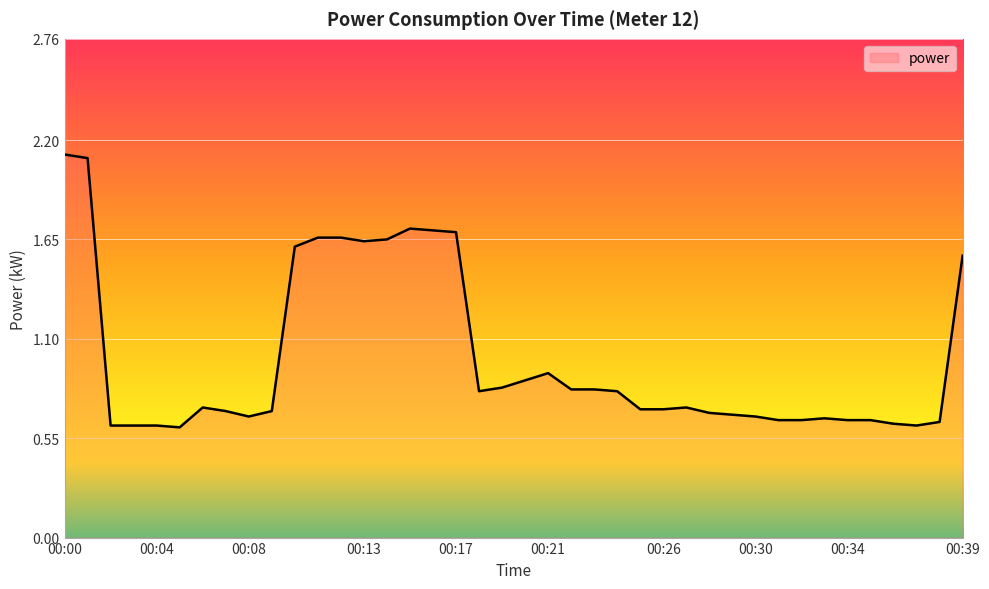

What is the maximum value shown in the chart?

2.1